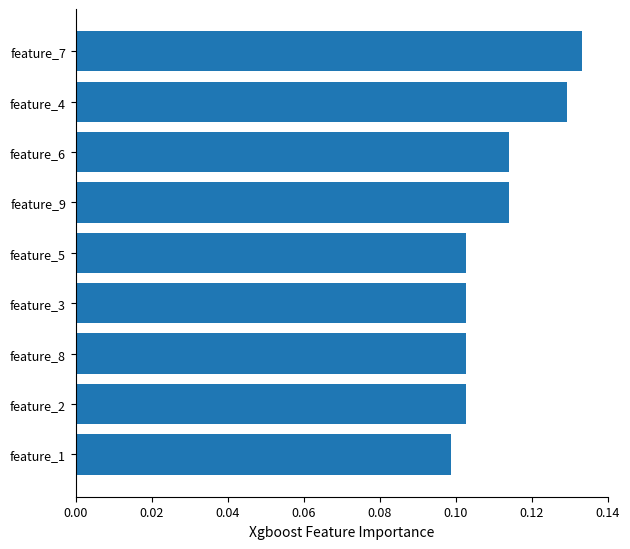

What is the sum of all values?

1.0